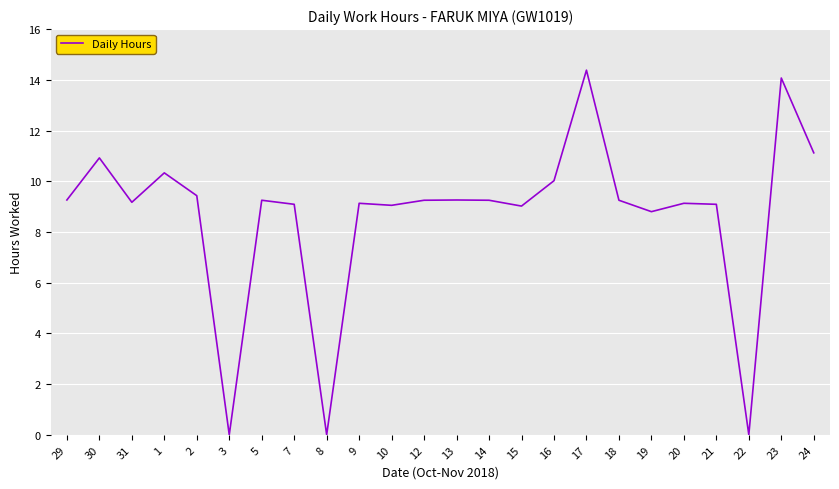

True or false: the data shows 9.2 at 12.

True